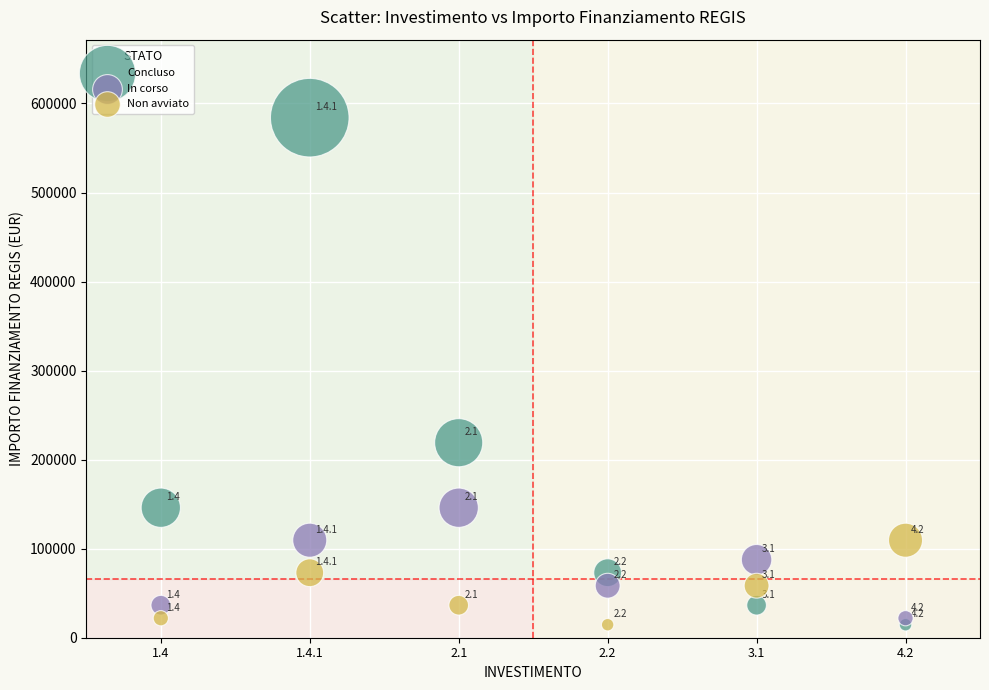

In the Concluso series, what Y value is closest to 299341?

219030